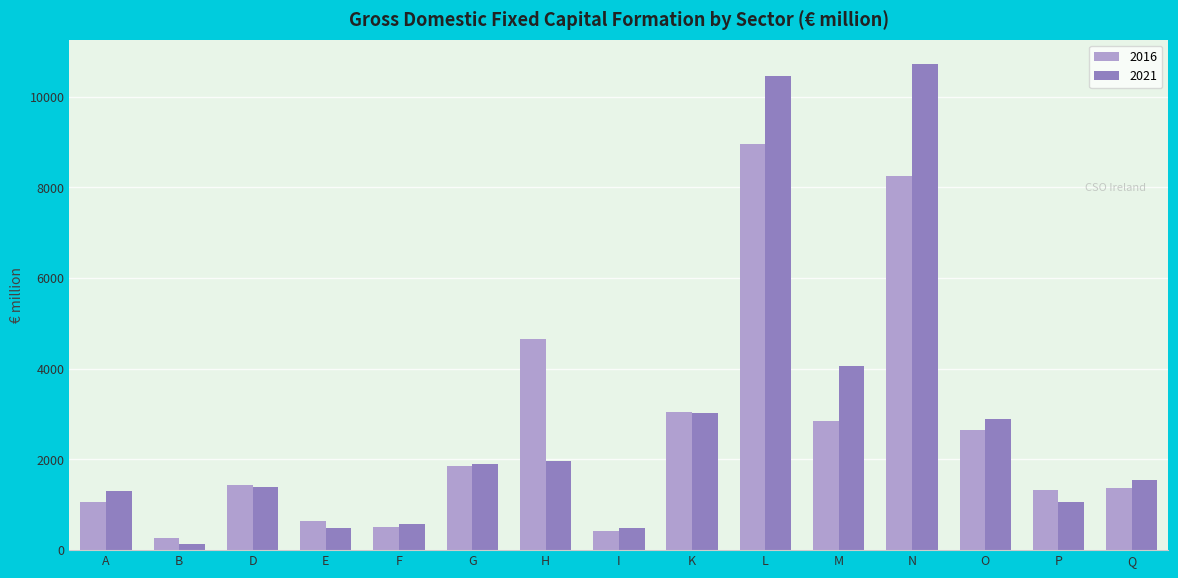

What is the total value across all series at I?

913.1